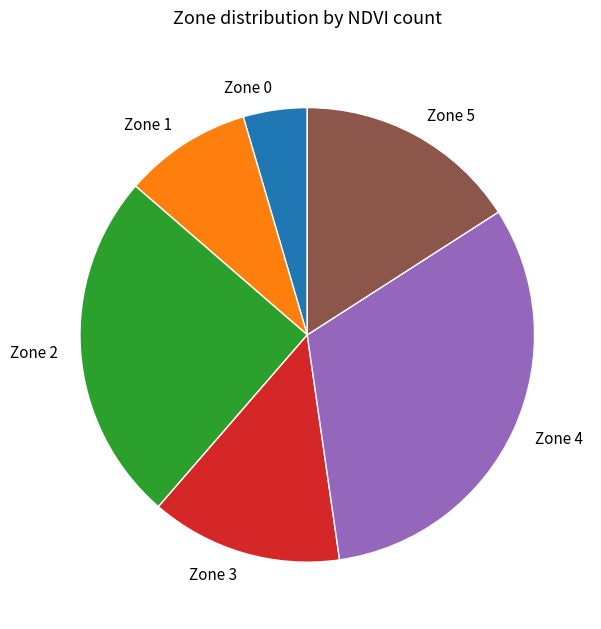

The Zone 2 slice represents 25% of the pie. True or false?

True